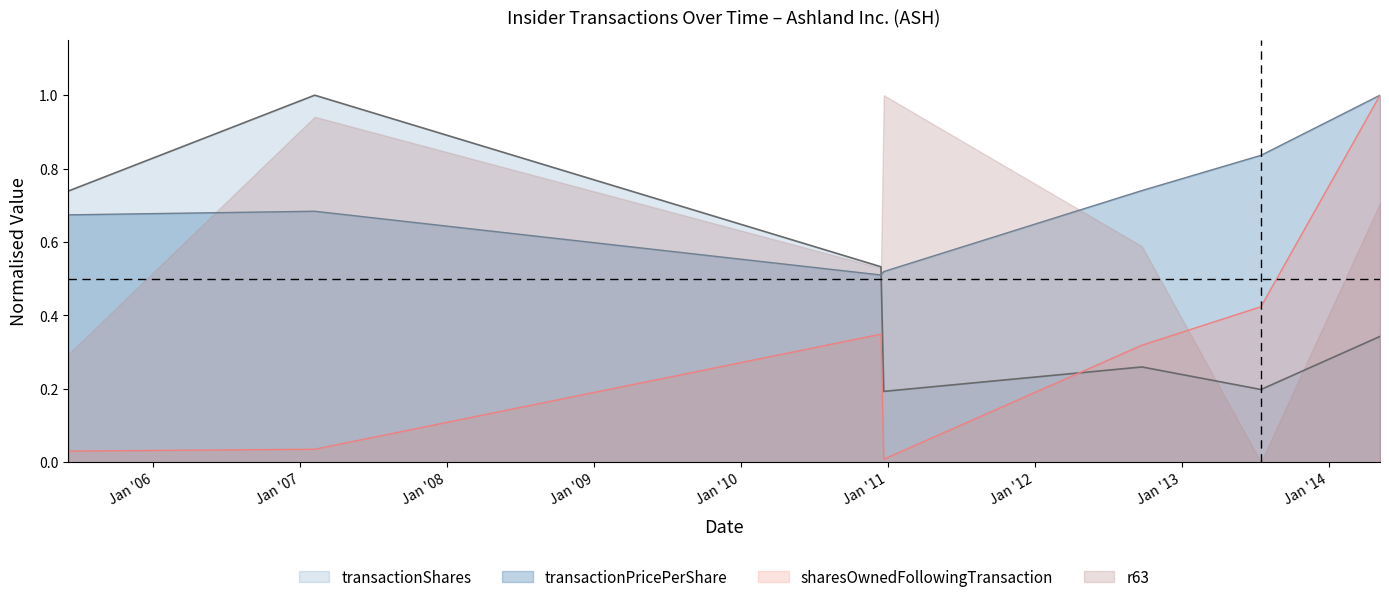

Which series has the largest total across all categories?

transactionPricePerShare